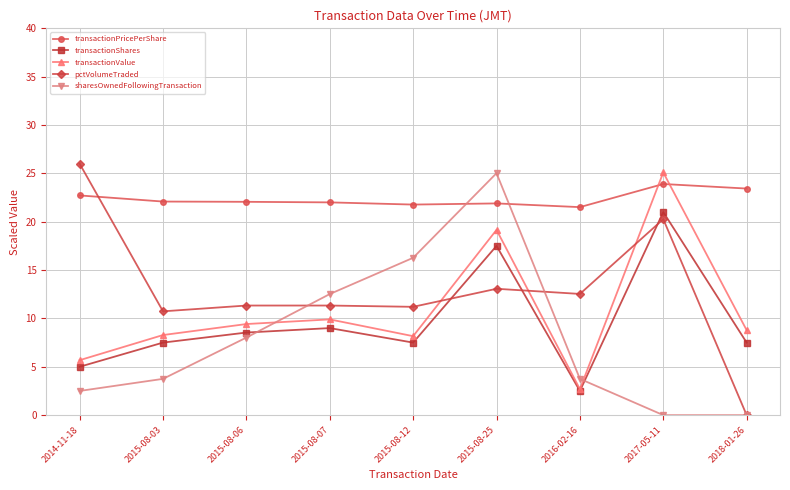

True or false: pctVolumeTraded and transactionShares intersect in this chart.

True